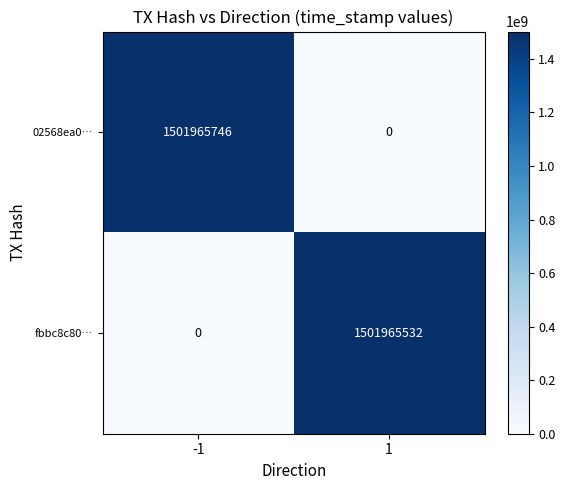

The 02568ea0… series shows 1989765231 at -1. True or false?

False